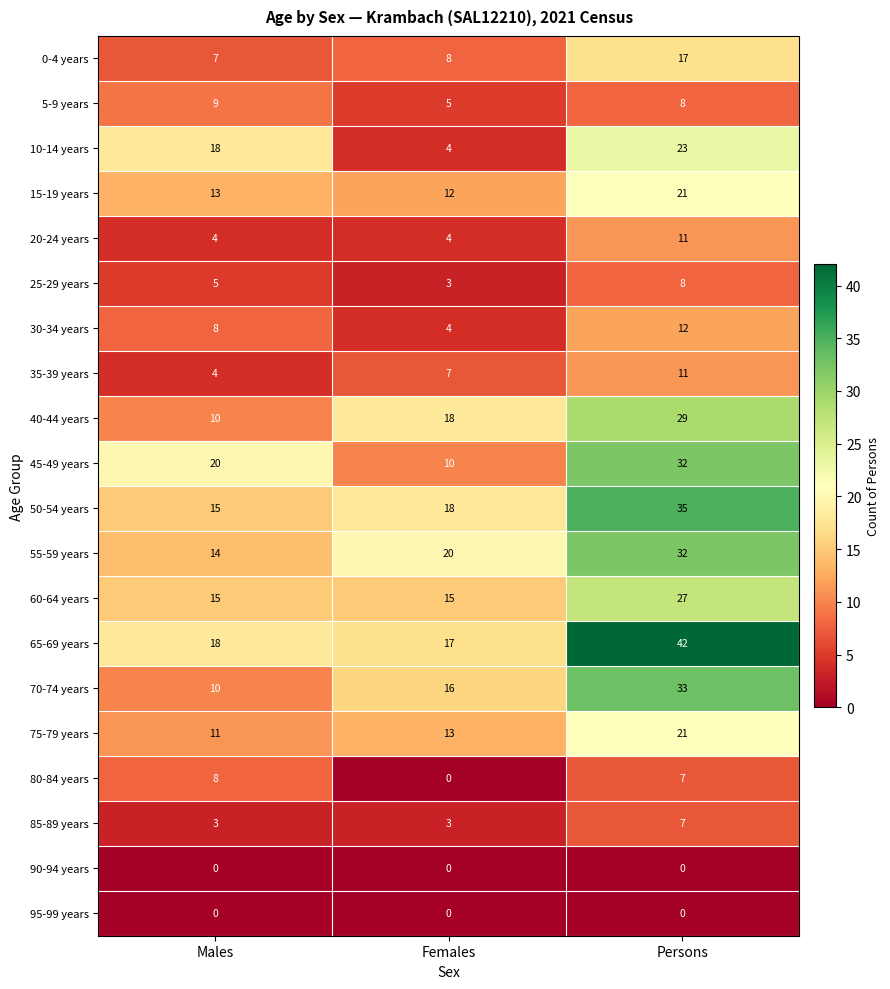

How many 45-49 years values are between 10 and 32?

3